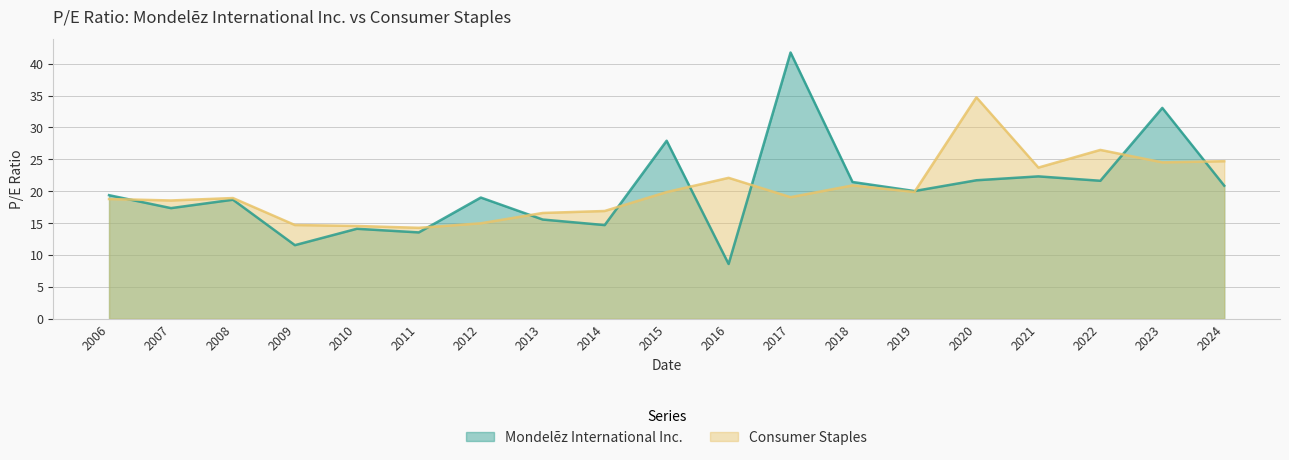

After their last crossing, which series has the higher values: Mondelēz International Inc. or Consumer Staples?

Consumer Staples